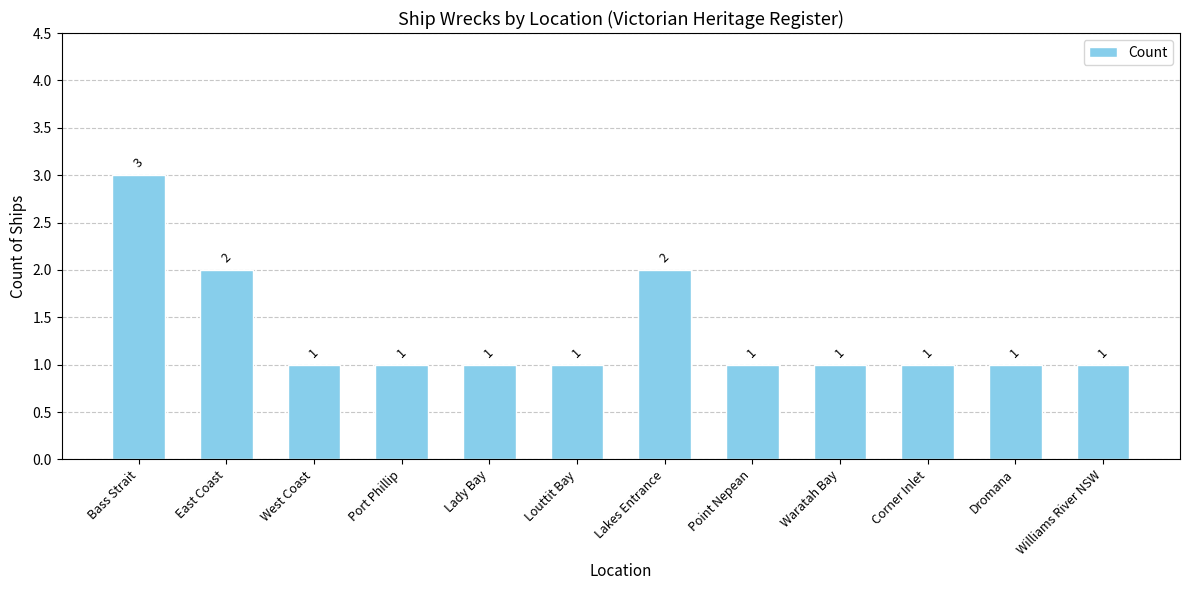

Reading right to left, extract all data points from this chart.

1	1	1	1	1	2	1	1	1	1	2	3